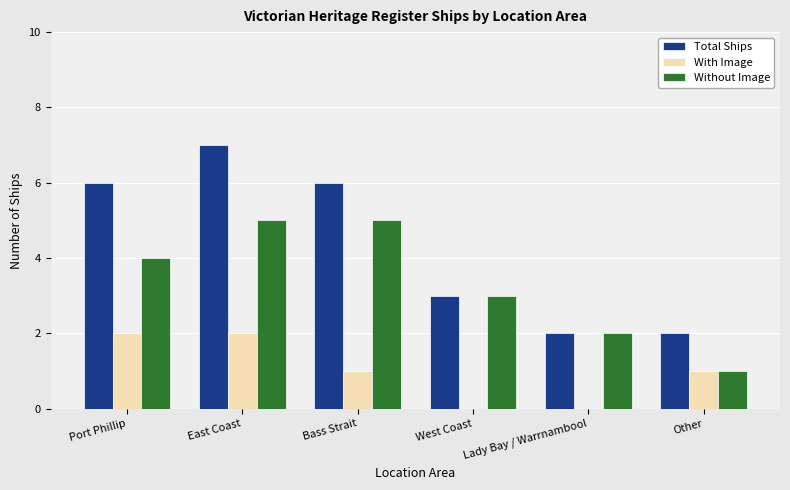

Reading left to right, transcribe all the data shown in this chart.

Total Ships: Port Phillip=6	East Coast=7	Bass Strait=6	West Coast=3	Lady Bay / Warrnambool=2	Other=2
With Image: Port Phillip=2	East Coast=2	Bass Strait=1	West Coast=0	Lady Bay / Warrnambool=0	Other=1
Without Image: Port Phillip=4	East Coast=5	Bass Strait=5	West Coast=3	Lady Bay / Warrnambool=2	Other=1